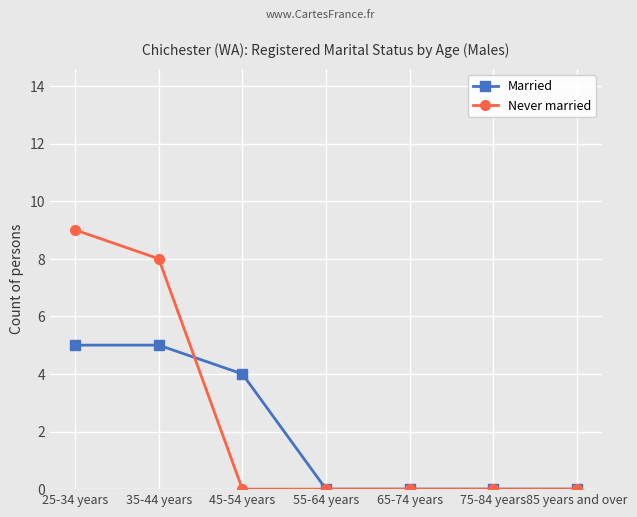

How many Never married values are between 0 and 8?

6